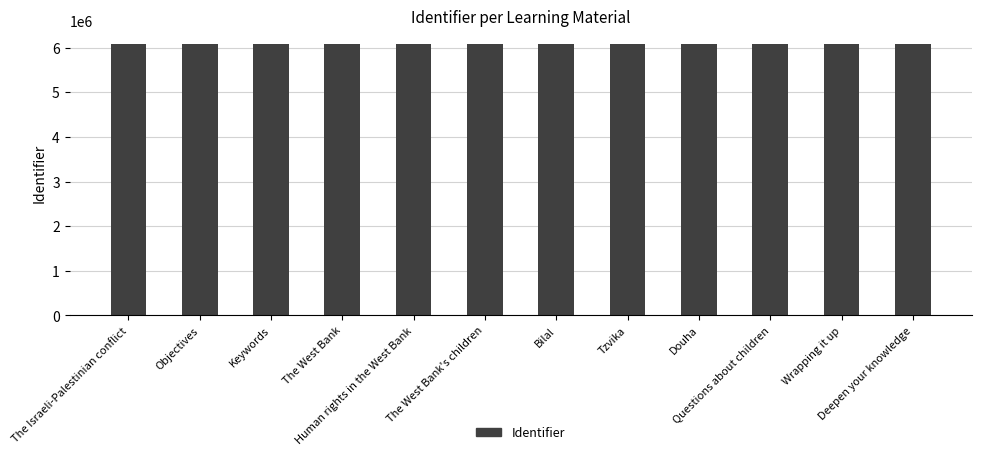

How many bars are there in total?

12